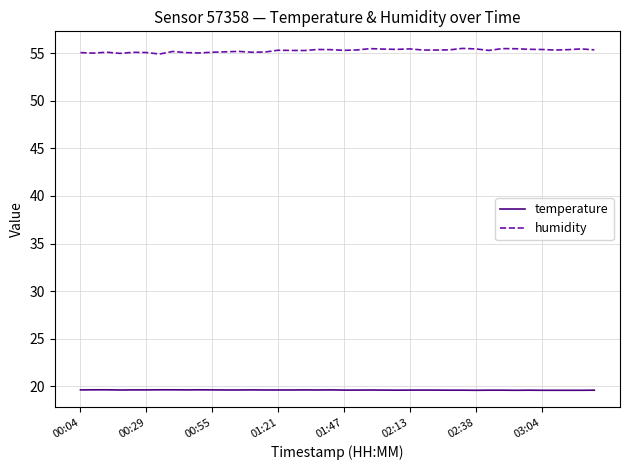

Which series has the largest range (max minus min)?

humidity